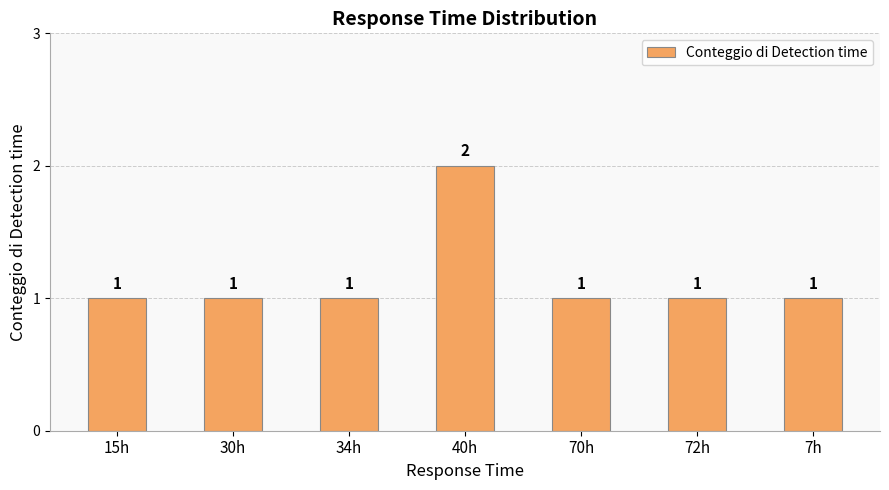

What is the change in value from 30h to 40h?

+1